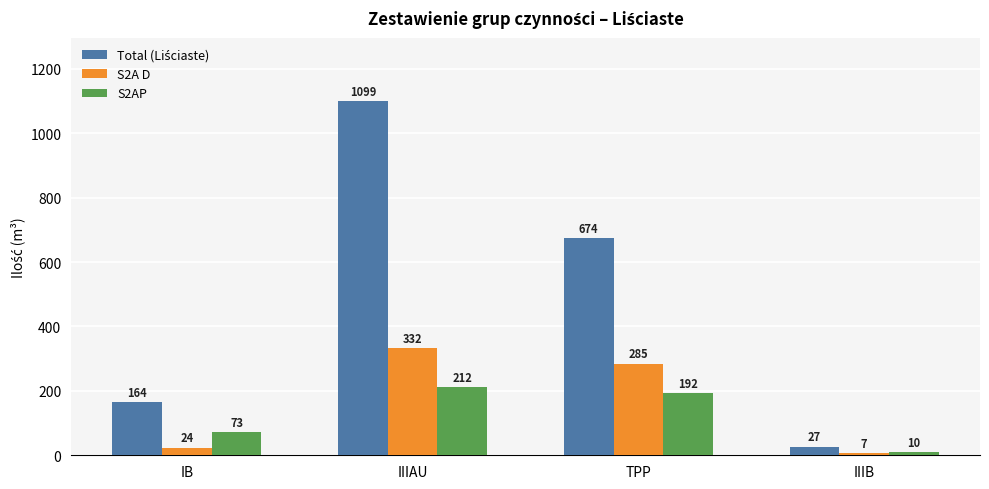

What is the maximum value shown in the chart?

1099